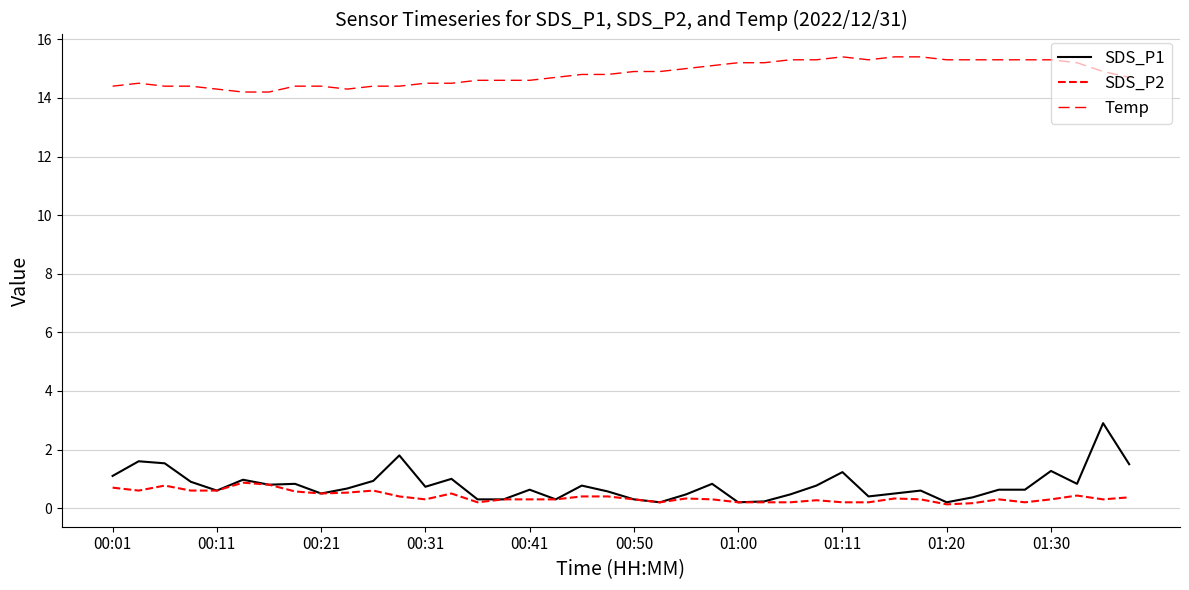

What is the value of the Temp point at the 36th from the left?

15.3